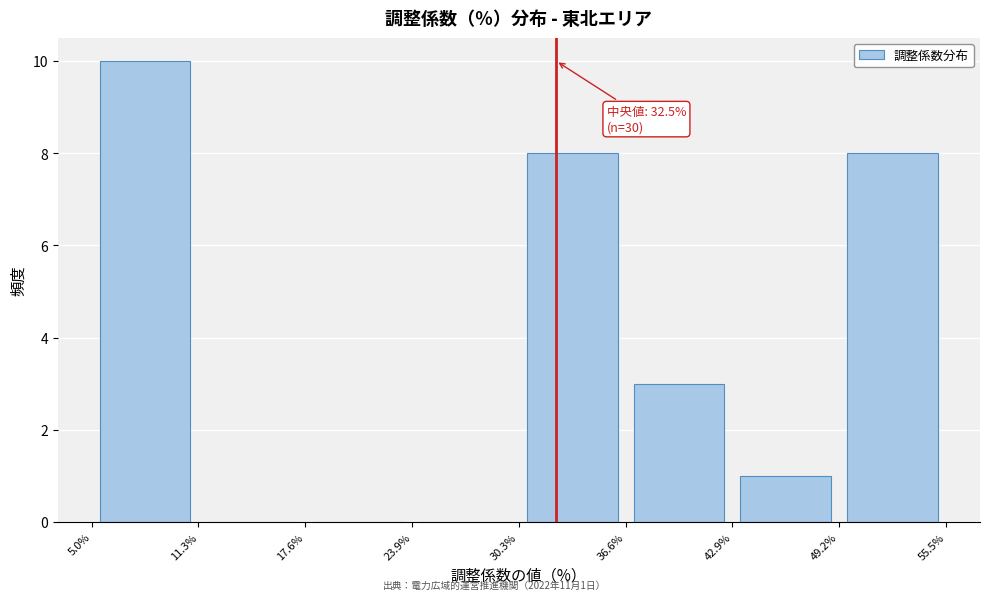

Over which range of the x-axis is the bar tallest?

5.0% to 11.3%